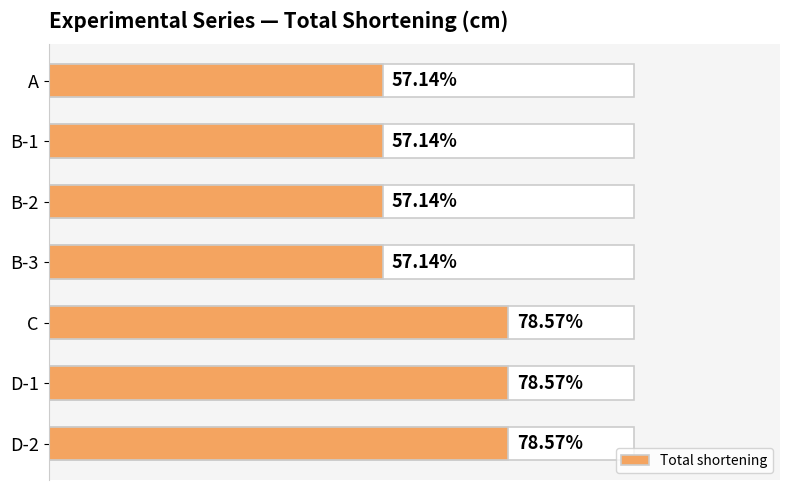

What is the average value?

9